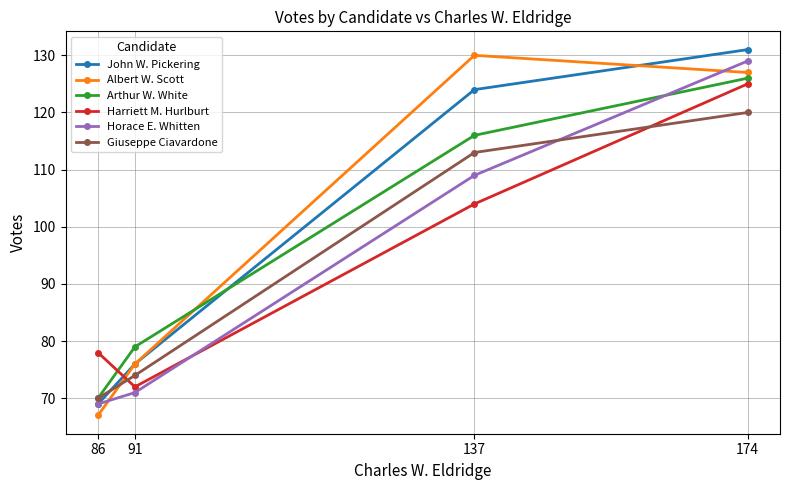

What is the value of the Giuseppe Ciavardone point at the 3rd from the left?

113